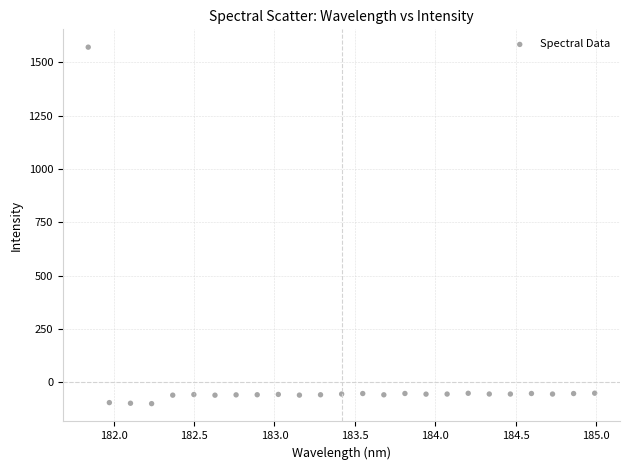

What is the range of Y values (max minus min)?

1671.4